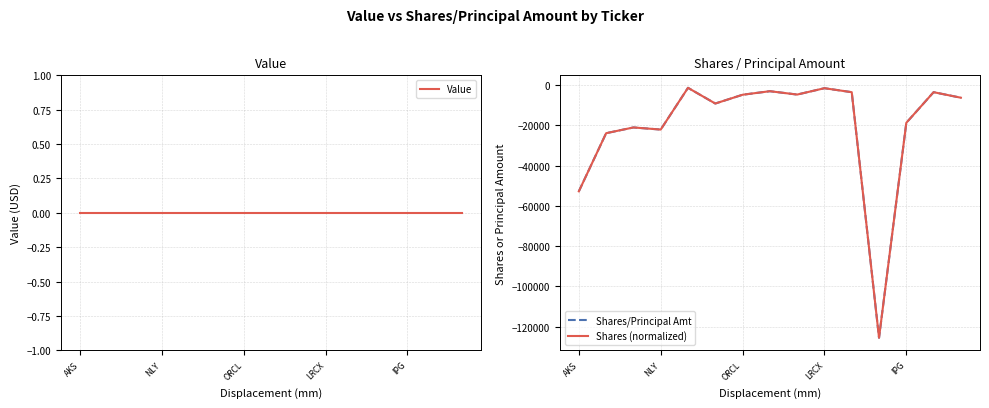

At 8, list the series in order from smallest to largest.

Shares/Principal Amt, Shares (normalized), Value